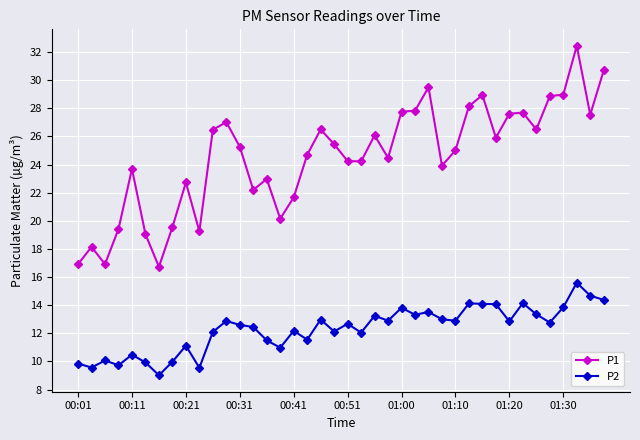

Which series has the widest spread of values?

P1